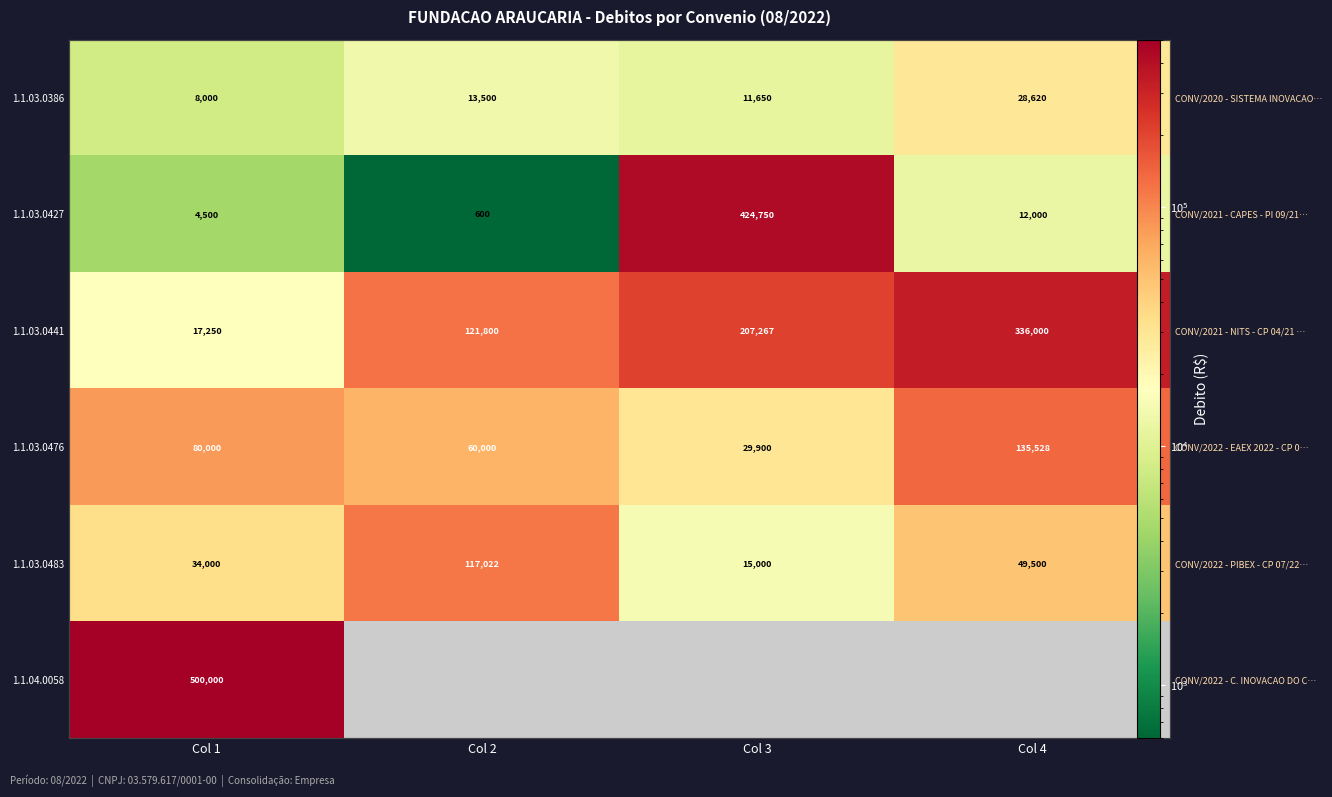

The value of 1.1.04.0058 at Col 1 is 500000.0. True or false?

True